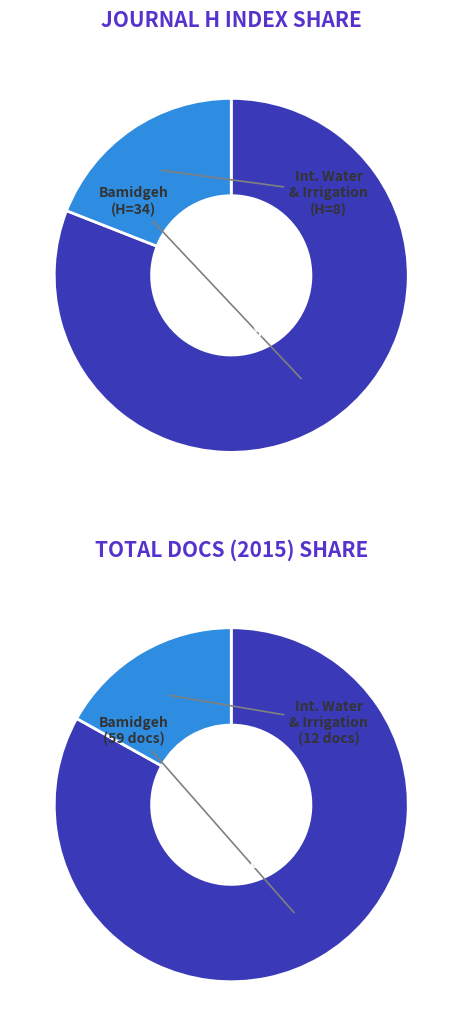

True or false: Israeli Journal of Aquaculture - Bamidgeh accounts for 92% of the total.

False